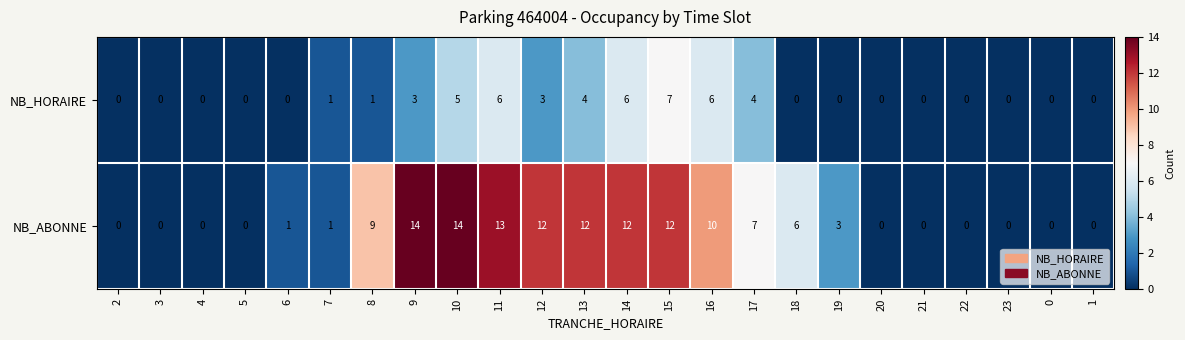

What is the difference between the maximum and minimum values in the NB_HORAIRE series?

7